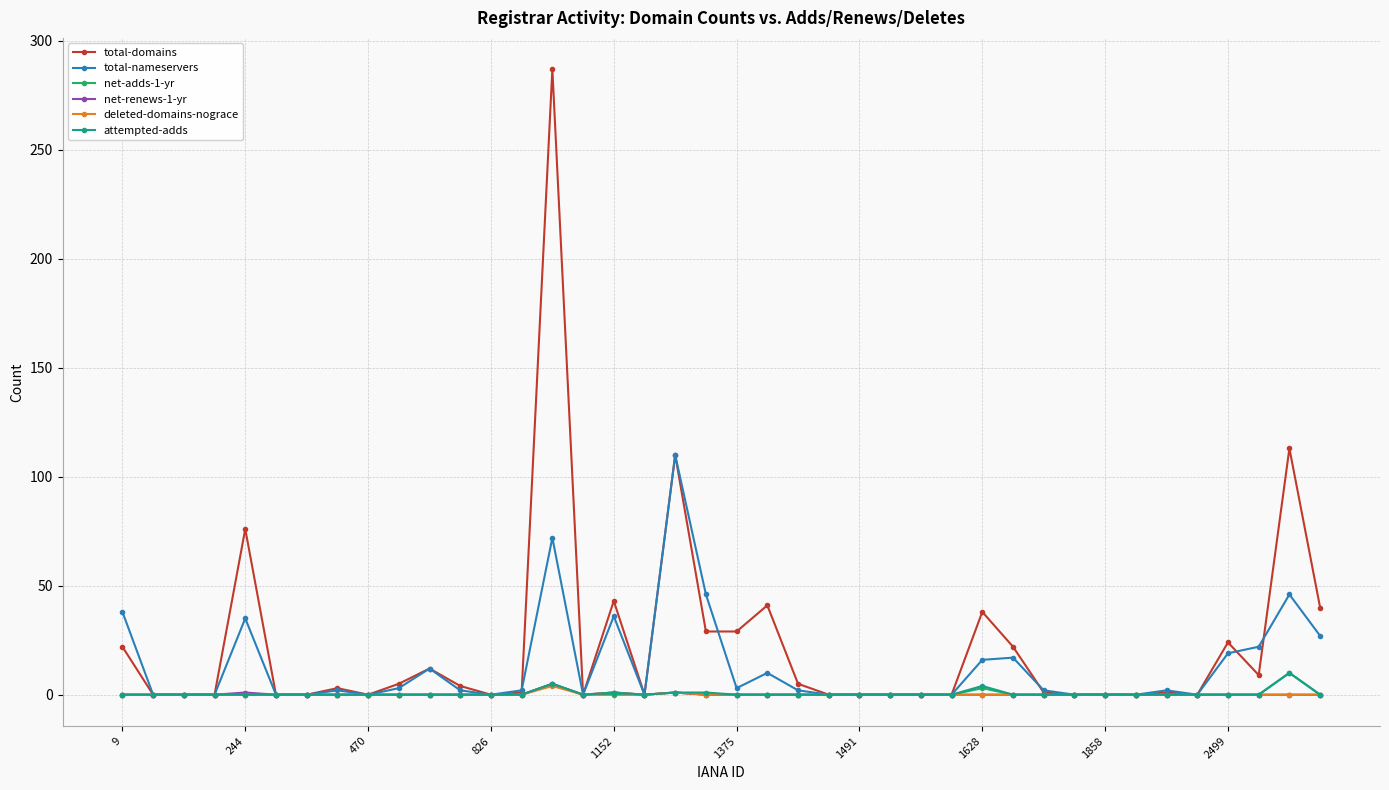

What is the maximum value for total-domains?

287